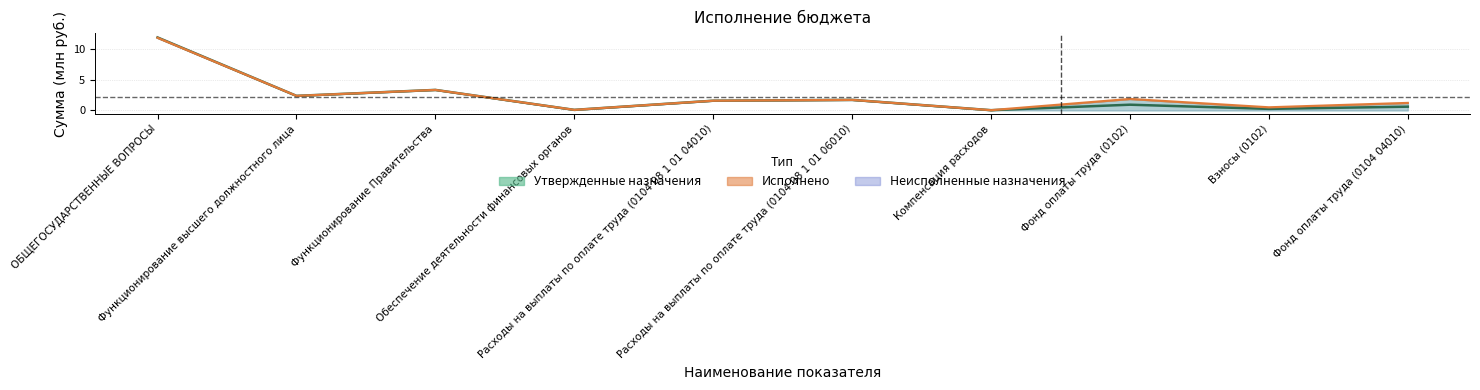

Is it true that Исполнено equals 0.0 at Компенсация расходов?

False